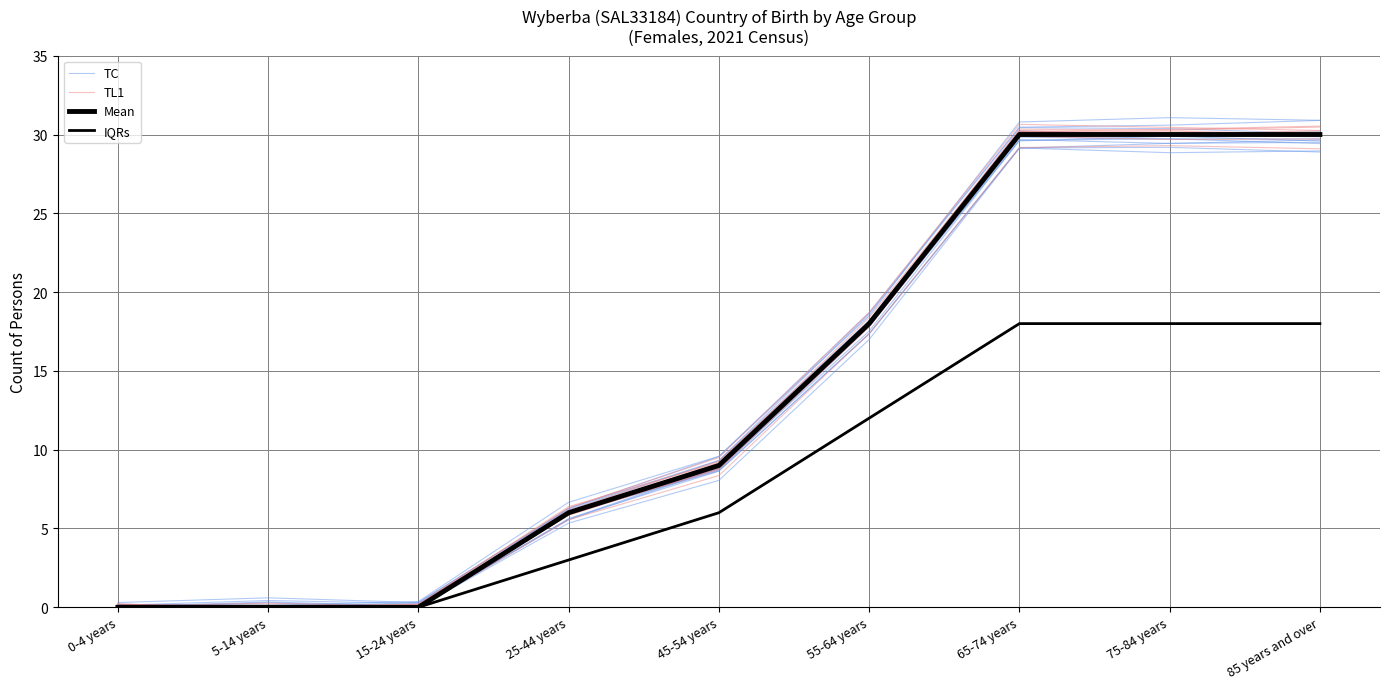

Where do IQRs and TL1 first cross each other?

45-54 years and 55-64 years